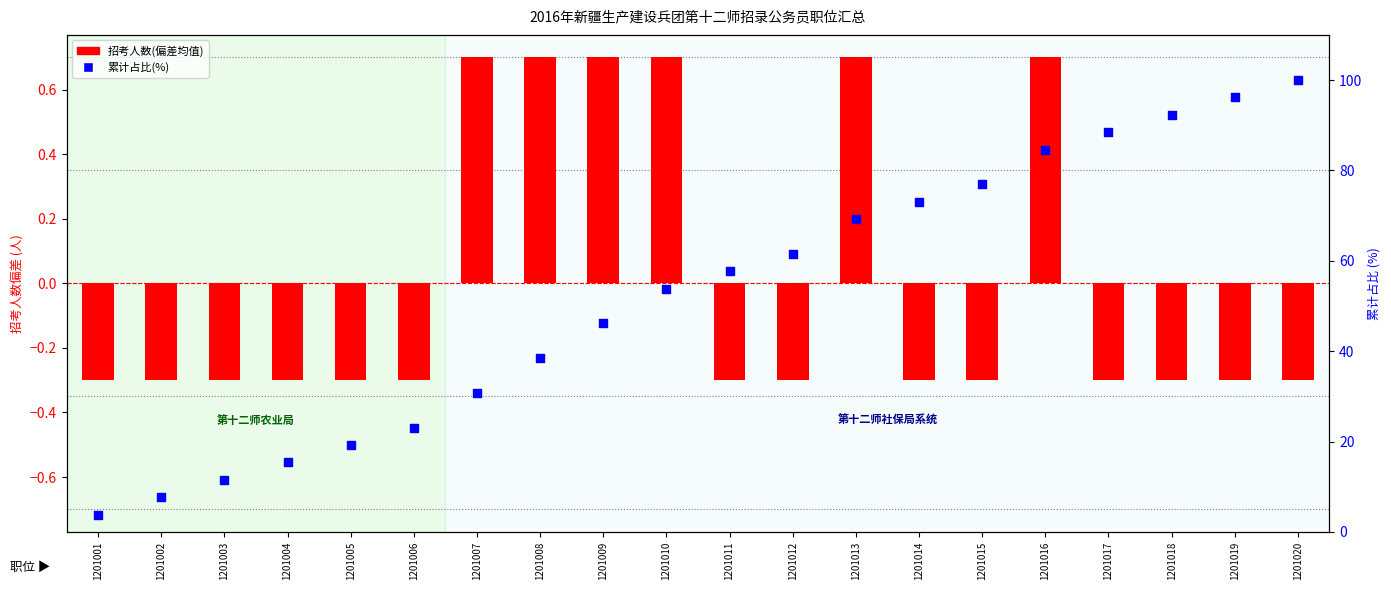

At how many categories does at least one series exceed 1?

20